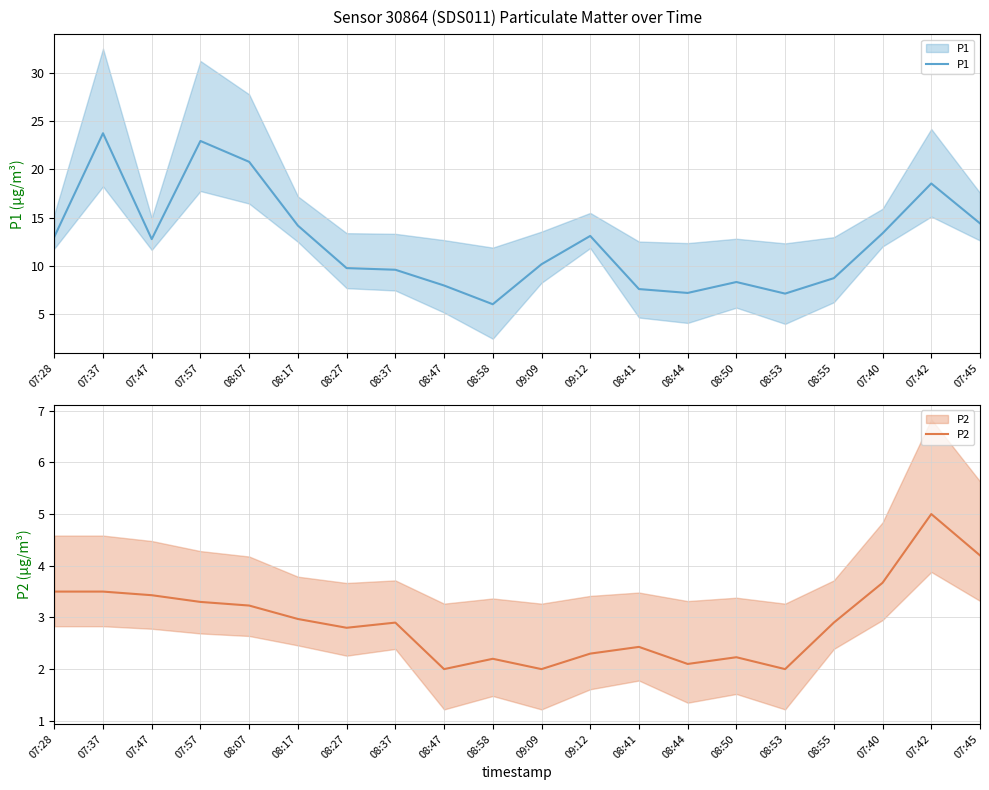

Which label corresponds to the smallest value in the chart?

08:47